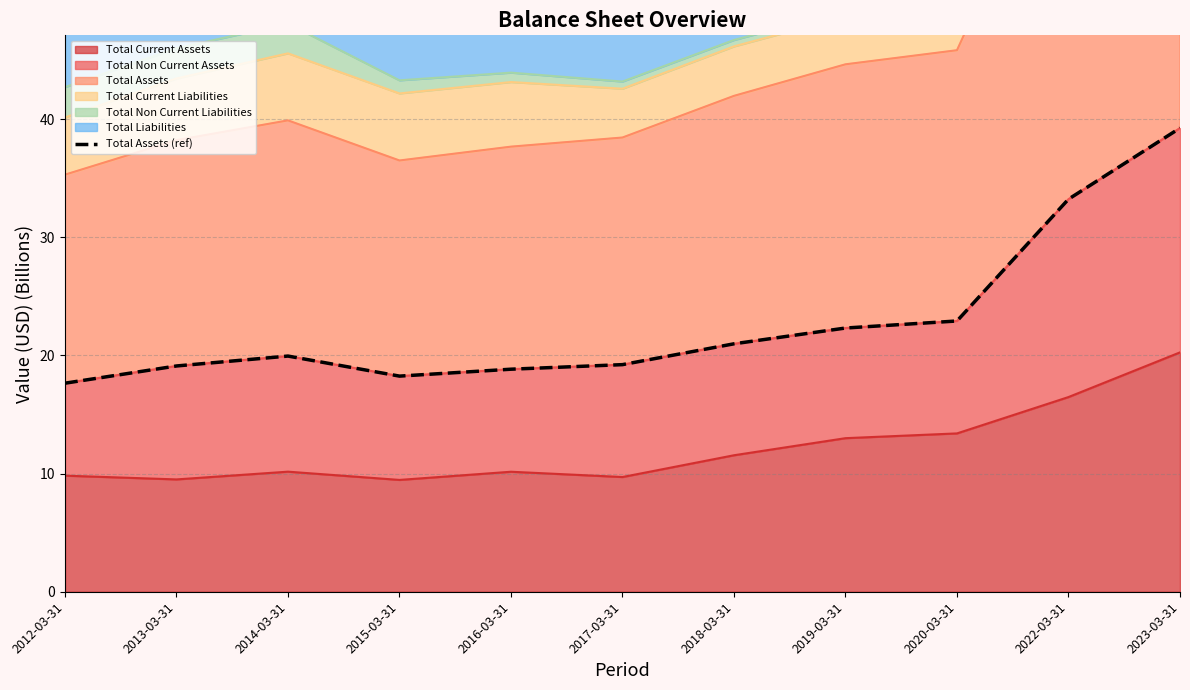

Does the chart display data point markers on the line(s)?

No